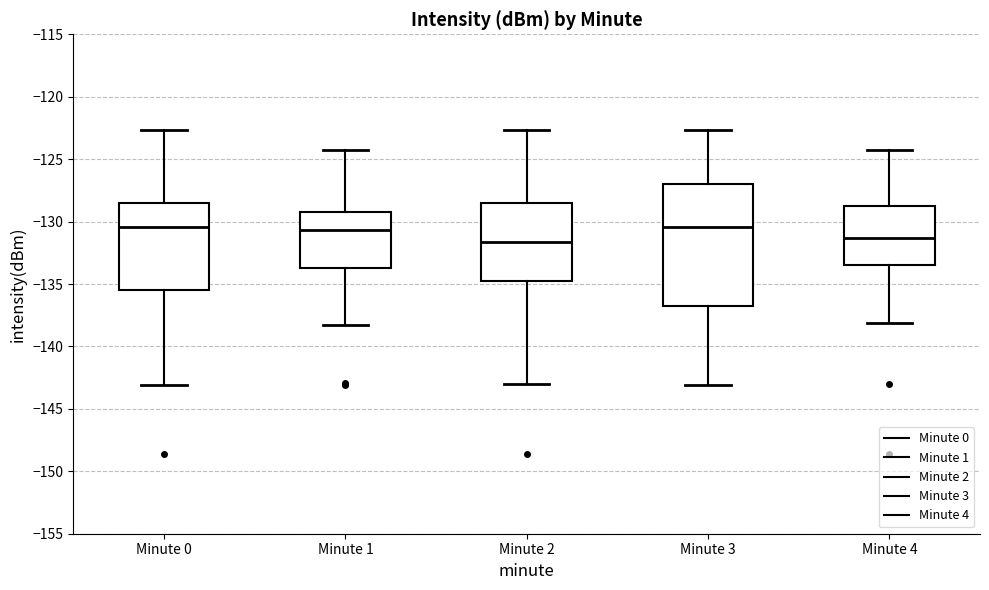

Where does the lower whisker of the box for Minute 2 end on the y-axis? The values are not printed on the chart, so give them approximately, as read against the axis.

-143.0